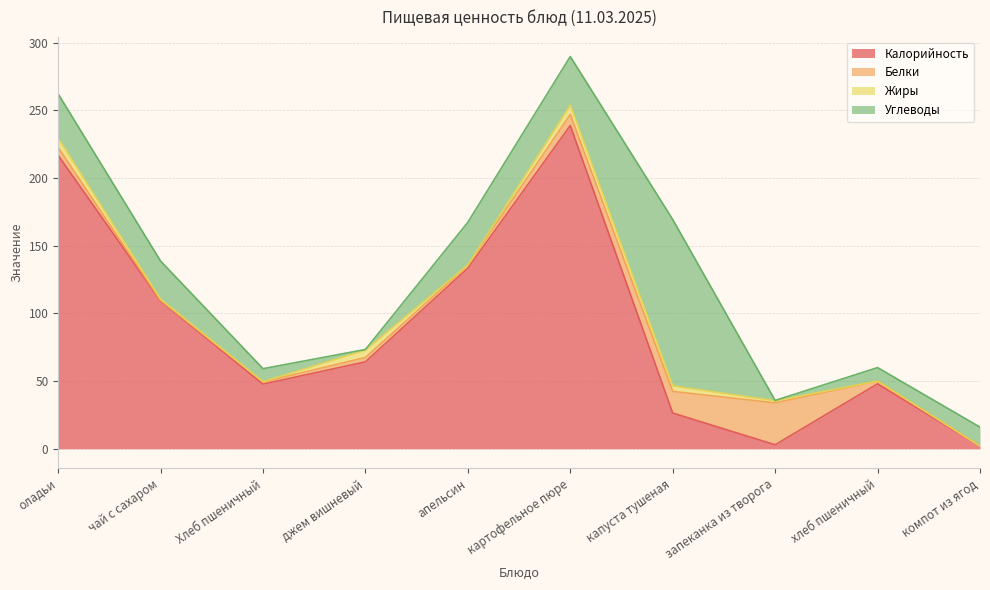

Is the value of Белки at апельсин greater than the value of Углеводы at запеканка из творога?

Yes